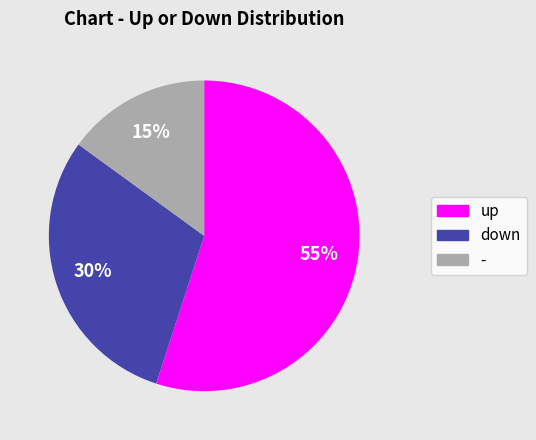

Is it true that up is 55% of the pie?

True